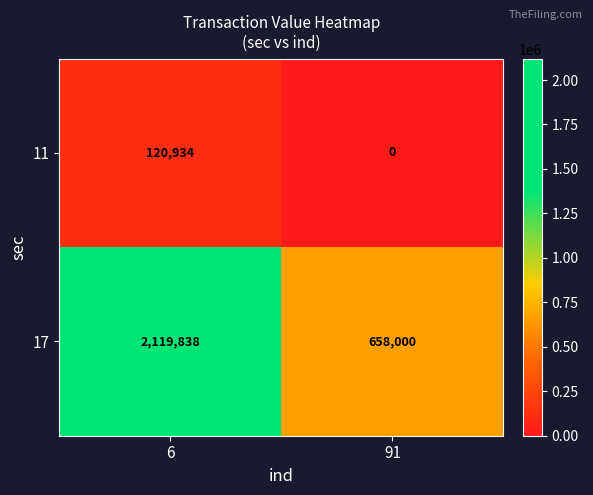

Reading right to left, transcribe all the data shown in this chart.

11: 0	120934
17: 658000	2119838